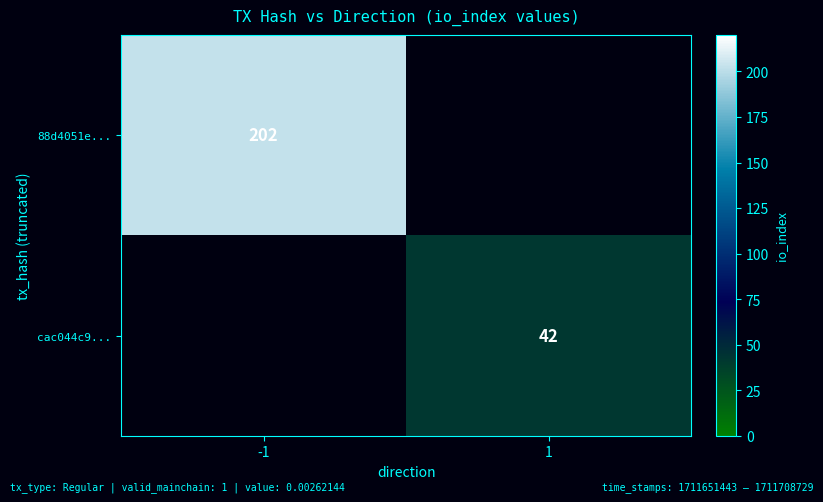

At how many categories does at least one series exceed 79?

1